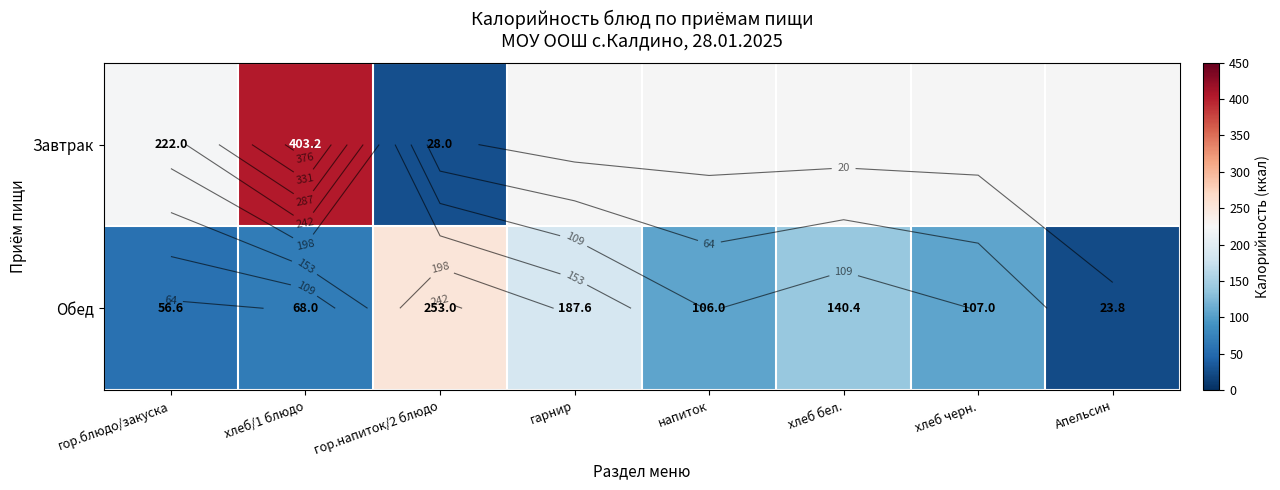

Which series has the largest total across all categories?

Обед